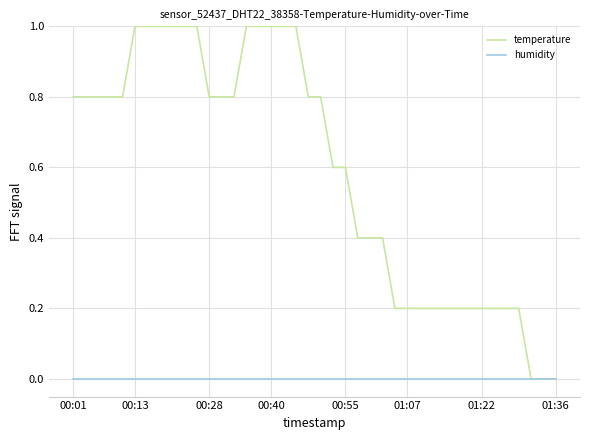

List the series in order of their peak value, lowest first.

humidity, temperature